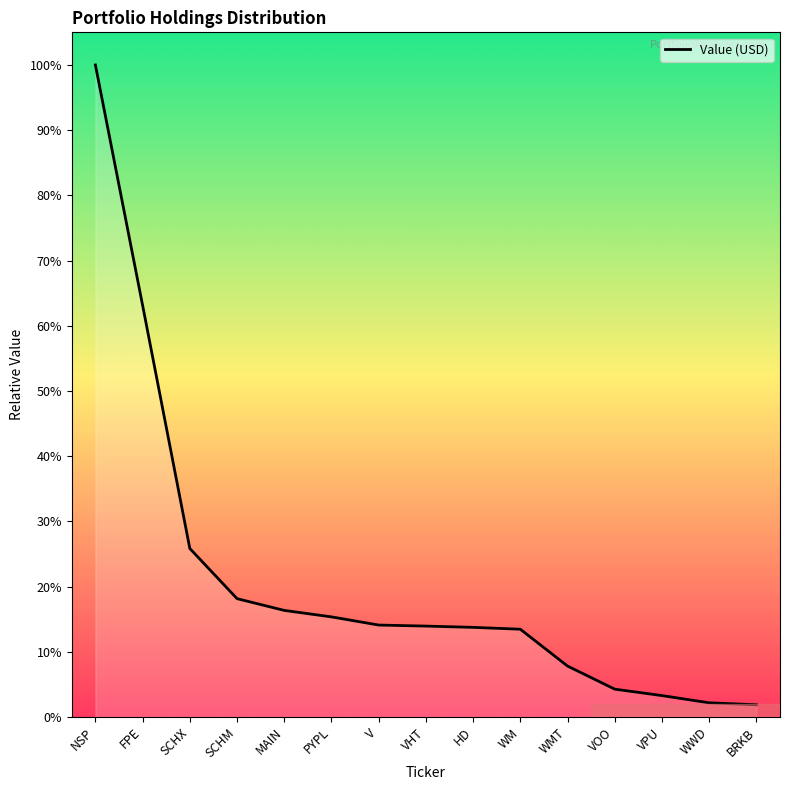

Between BRKB and SCHX, which is larger?

SCHX